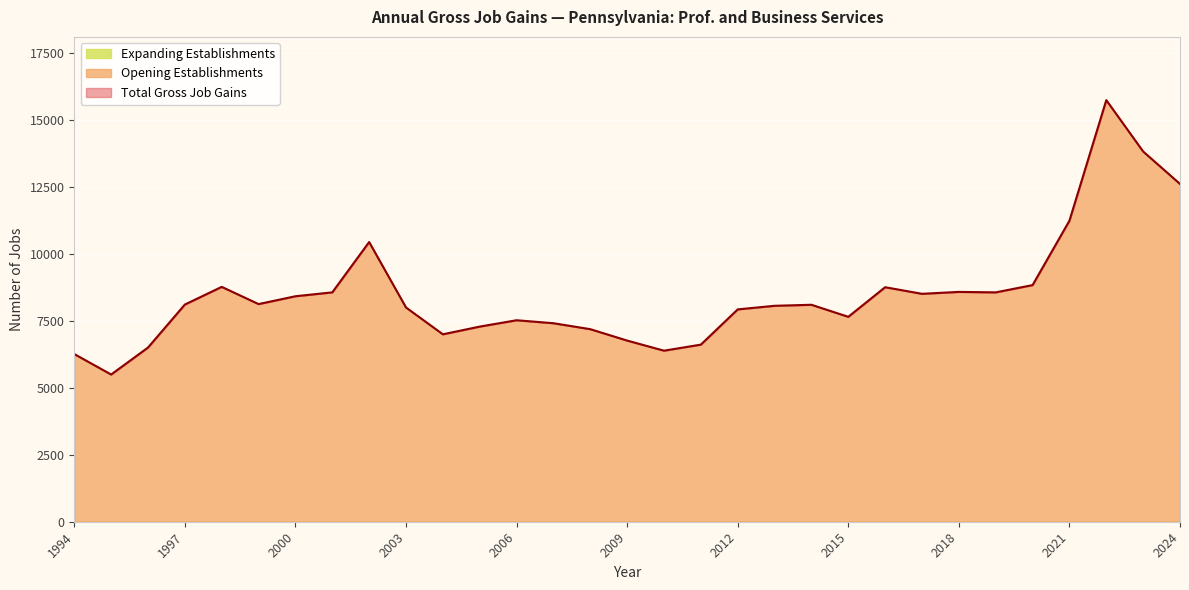

Does the chart display data point markers on the line(s)?

No